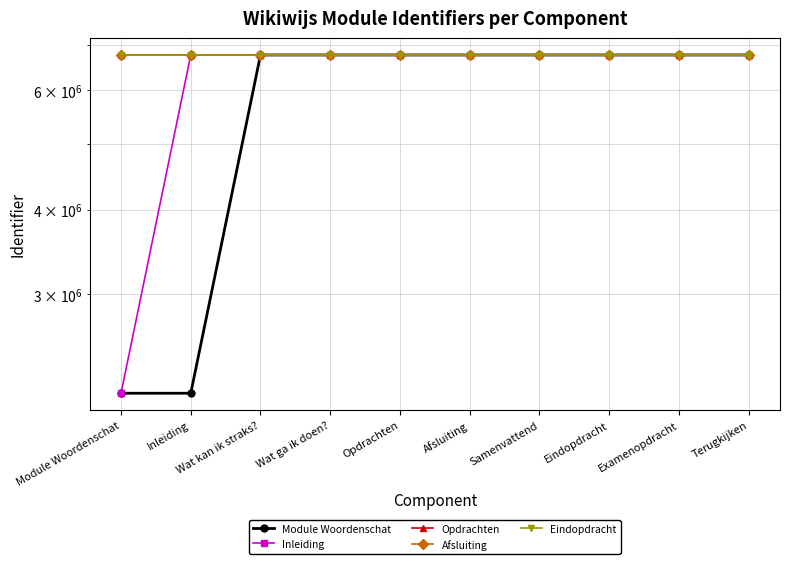

At Samenvattend, list the series in order from largest to smallest.

Inleiding, Module Woordenschat, Eindopdracht, Afsluiting, Opdrachten